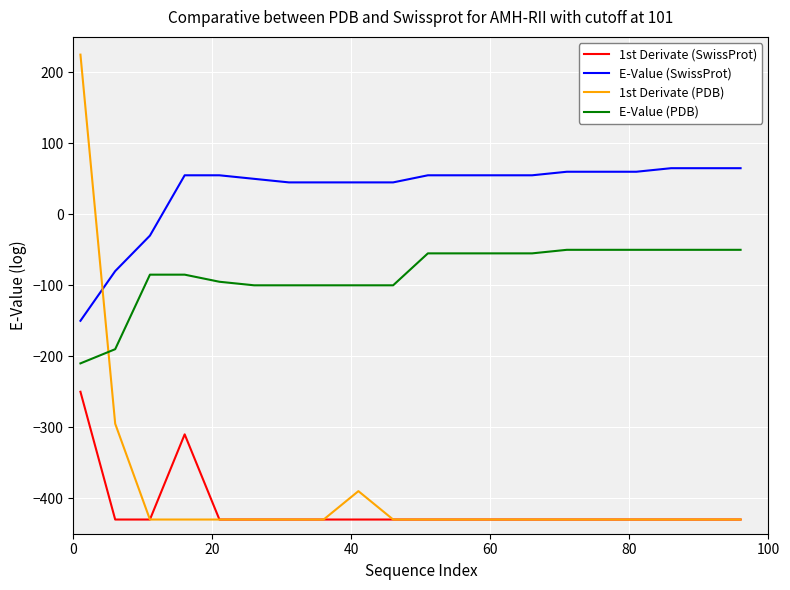

What is the average value of the 1st Derivate (PDB) series?

-388